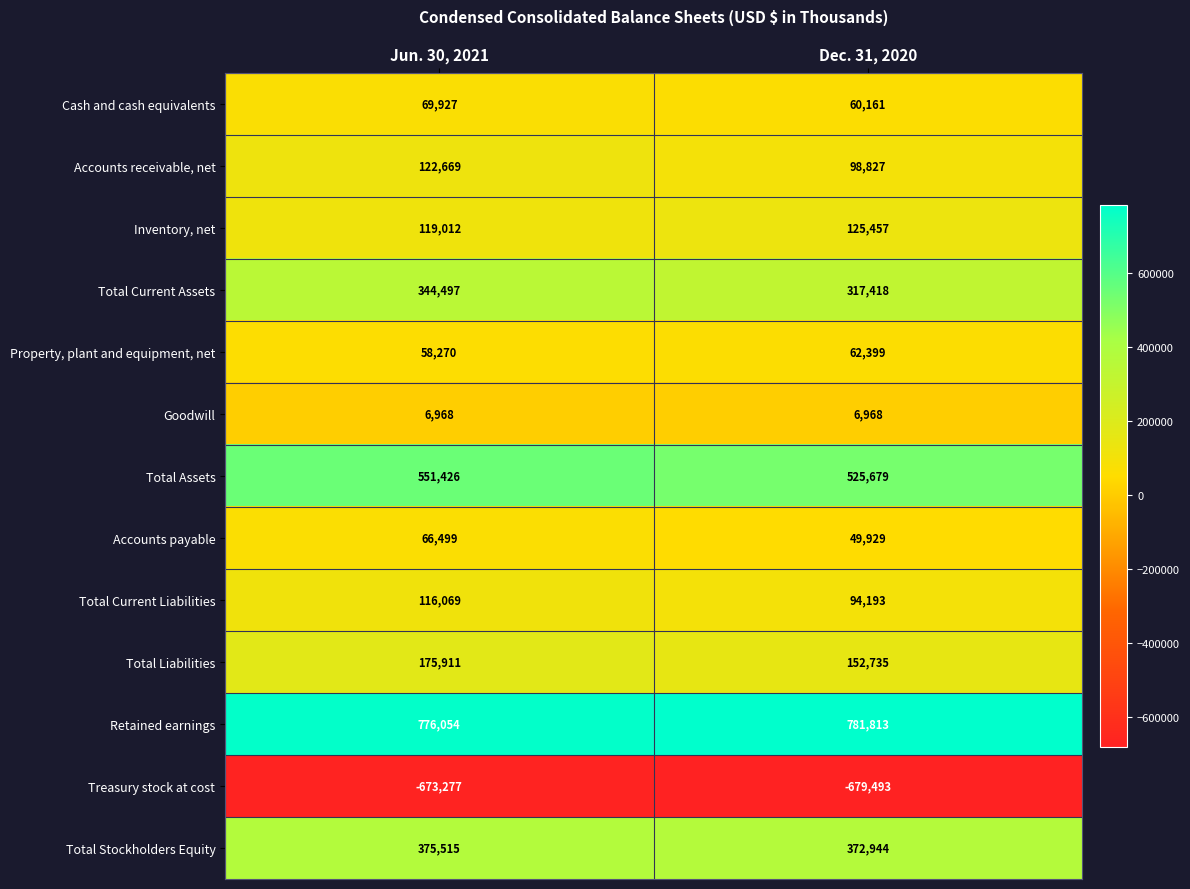

Reading right to left, transcribe all the data shown in this chart.

Cash and cash equivalents: Dec. 31, 2020=60161	Jun. 30, 2021=69927
Accounts receivable, net: Dec. 31, 2020=98827	Jun. 30, 2021=122669
Inventory, net: Dec. 31, 2020=125457	Jun. 30, 2021=119012
Total Current Assets: Dec. 31, 2020=317418	Jun. 30, 2021=344497
Property, plant and equipment, net: Dec. 31, 2020=62399	Jun. 30, 2021=58270
Goodwill: Dec. 31, 2020=6968	Jun. 30, 2021=6968
Total Assets: Dec. 31, 2020=525679	Jun. 30, 2021=551426
Accounts payable: Dec. 31, 2020=49929	Jun. 30, 2021=66499
Total Current Liabilities: Dec. 31, 2020=94193	Jun. 30, 2021=116069
Total Liabilities: Dec. 31, 2020=152735	Jun. 30, 2021=175911
Retained earnings: Dec. 31, 2020=781813	Jun. 30, 2021=776054
Treasury stock at cost: Dec. 31, 2020=-679493	Jun. 30, 2021=-673277
Total Stockholders Equity: Dec. 31, 2020=372944	Jun. 30, 2021=375515